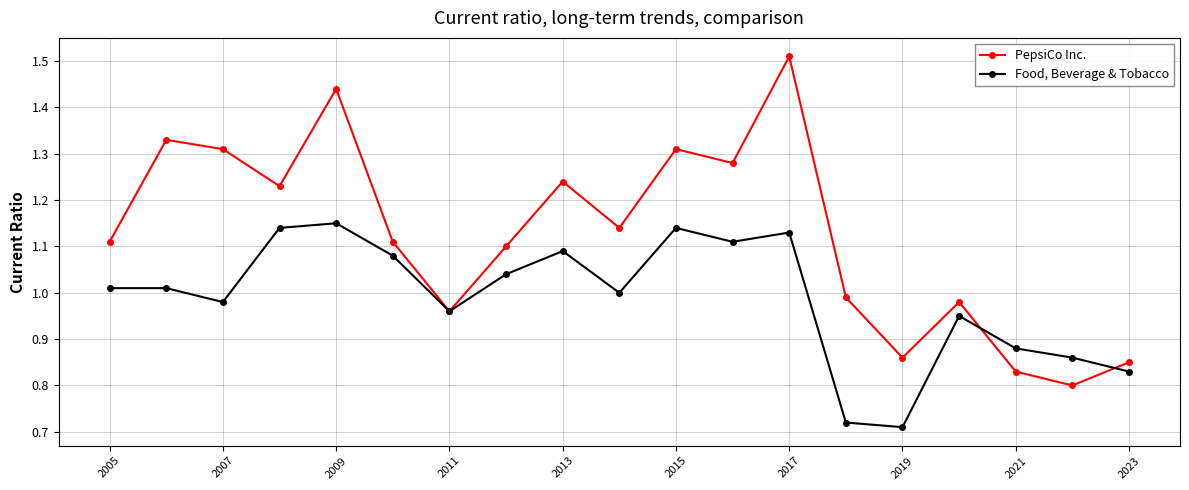

What is the difference between the maximum and minimum values in the Food, Beverage & Tobacco series?

0.4